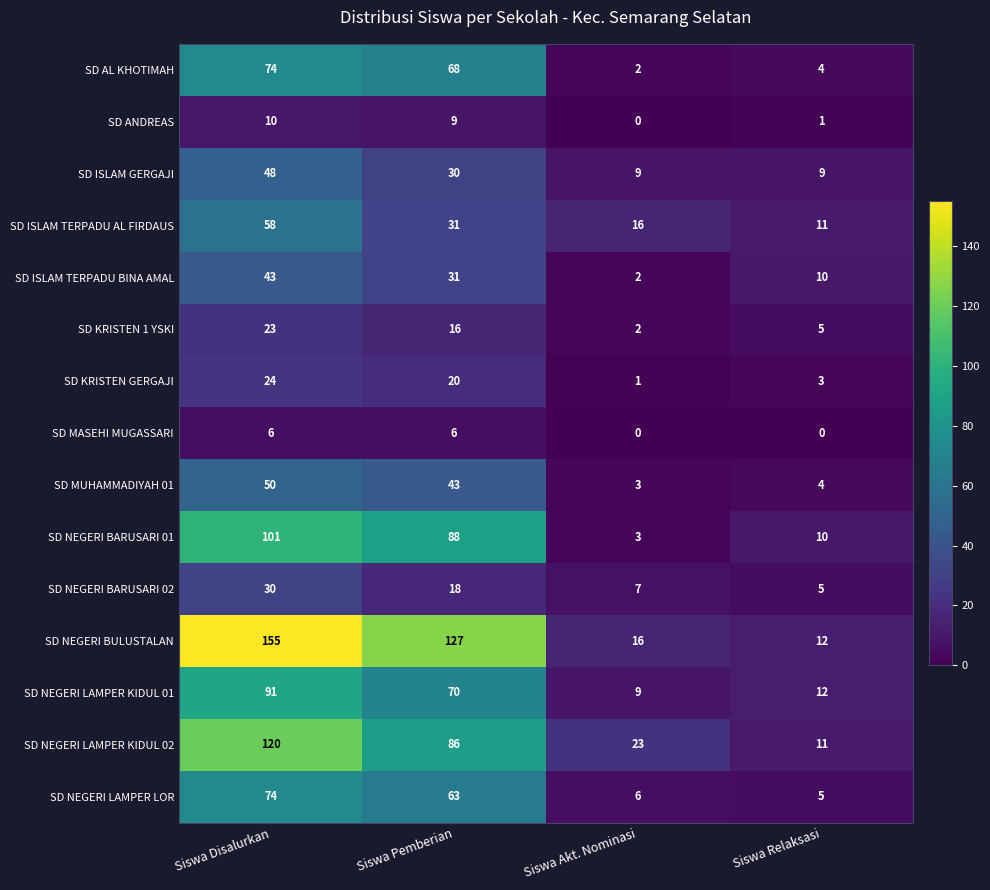

How many distinct data groups are displayed?

15